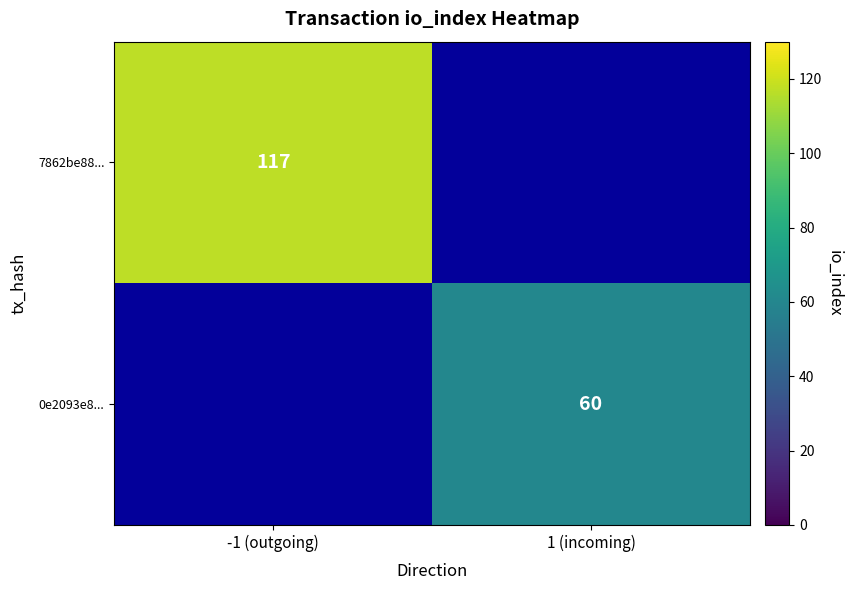

The value of 0e2093e8... at 1 (incoming) is 60. True or false?

True